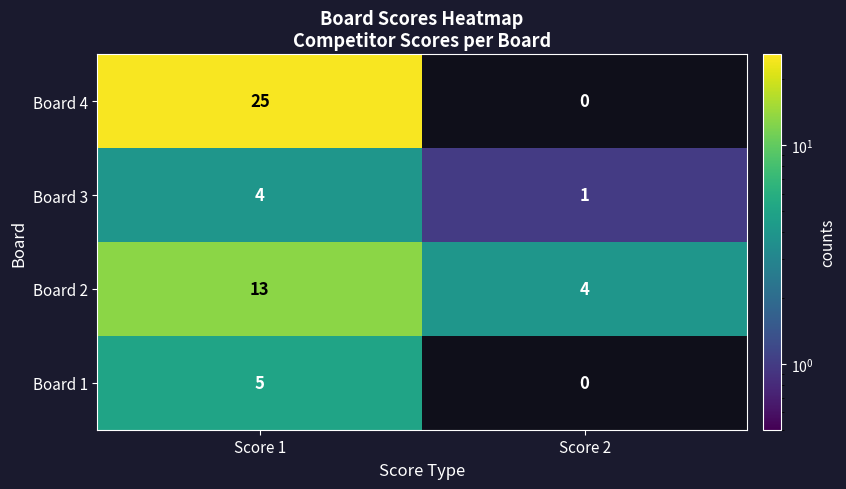

Reading left to right, what are all the values shown in this chart?

Board 4: 25	0
Board 3: 4	1
Board 2: 13	4
Board 1: 5	0